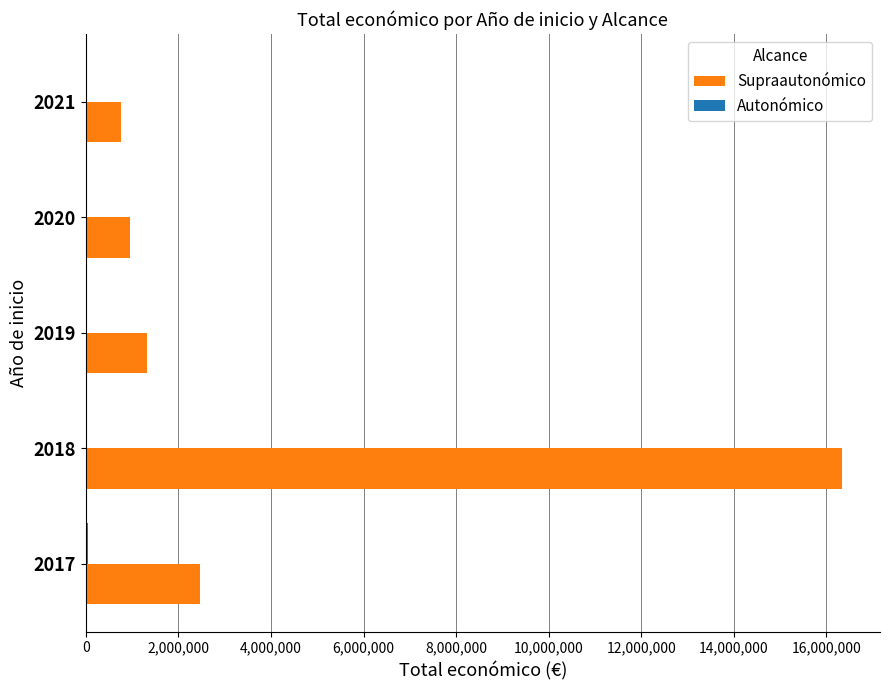

The value of Supraautonómico at 2018 is 16341543. True or false?

True